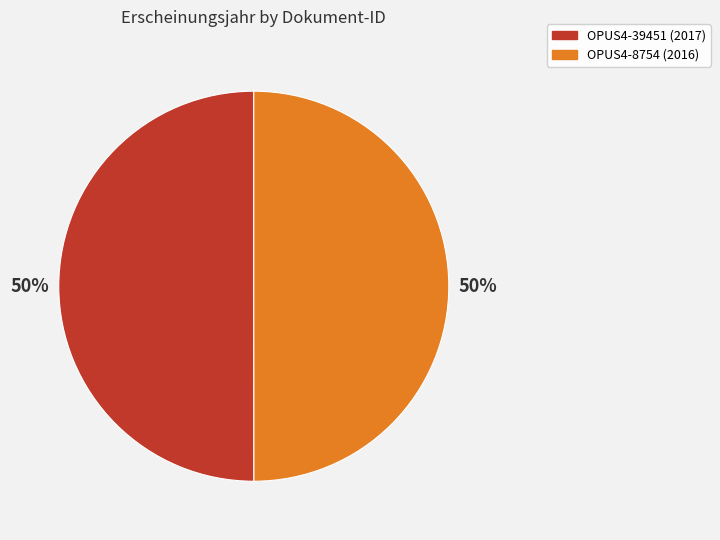

The OPUS4-8754 slice represents 50% of the pie. True or false?

True